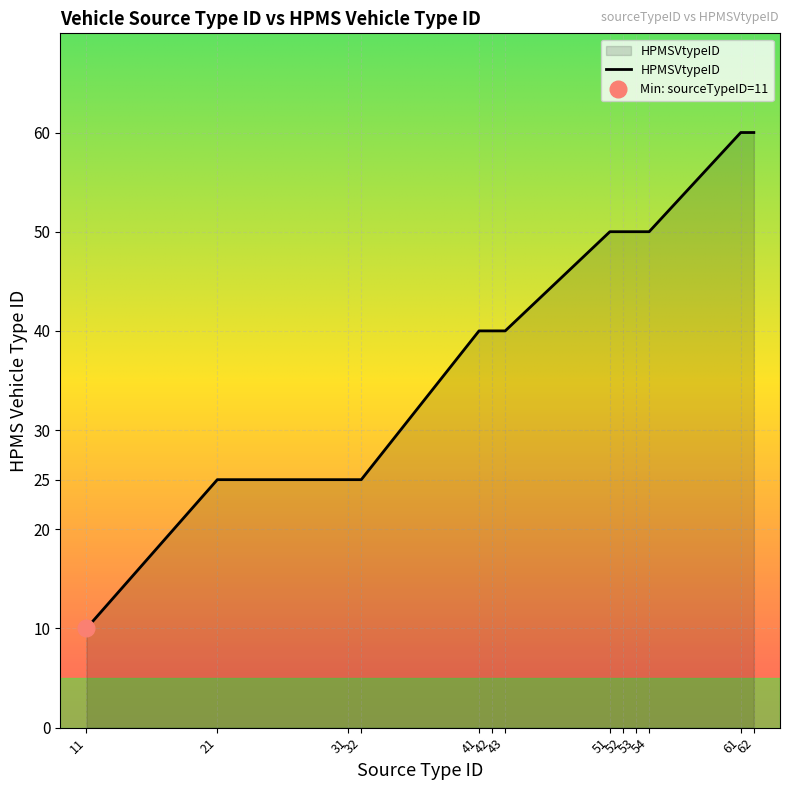

What is the change in value from 21 to 43?

+15